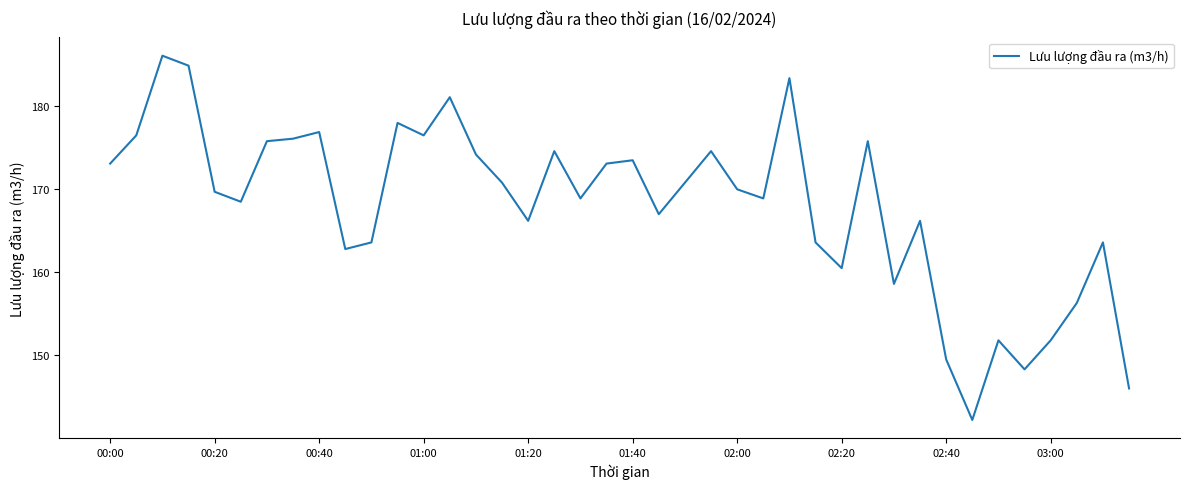

Reading left to right, extract all data points from this chart.

173.1	176.5	186.1	184.9	169.7	168.5	175.8	176.1	176.9	162.8	163.6	178.0	176.5	181.1	174.2	170.8	166.2	174.6	168.9	173.1	173.5	167.0	170.8	174.6	170.0	168.9	183.4	163.6	160.5	175.8	158.6	166.2	149.5	142.2	151.8	148.3	151.8	156.3	163.6	146.0